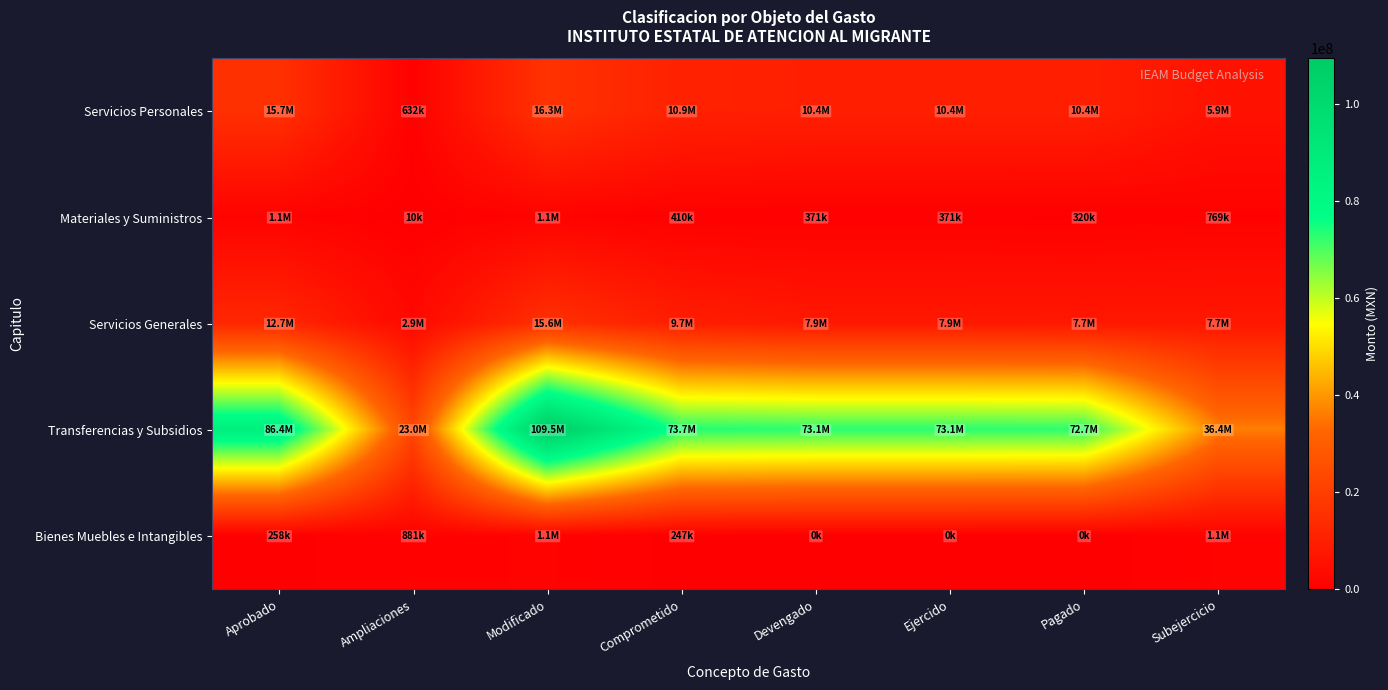

Which series changed the most between Aprobado and Modificado?

Transferencias y Subsidios